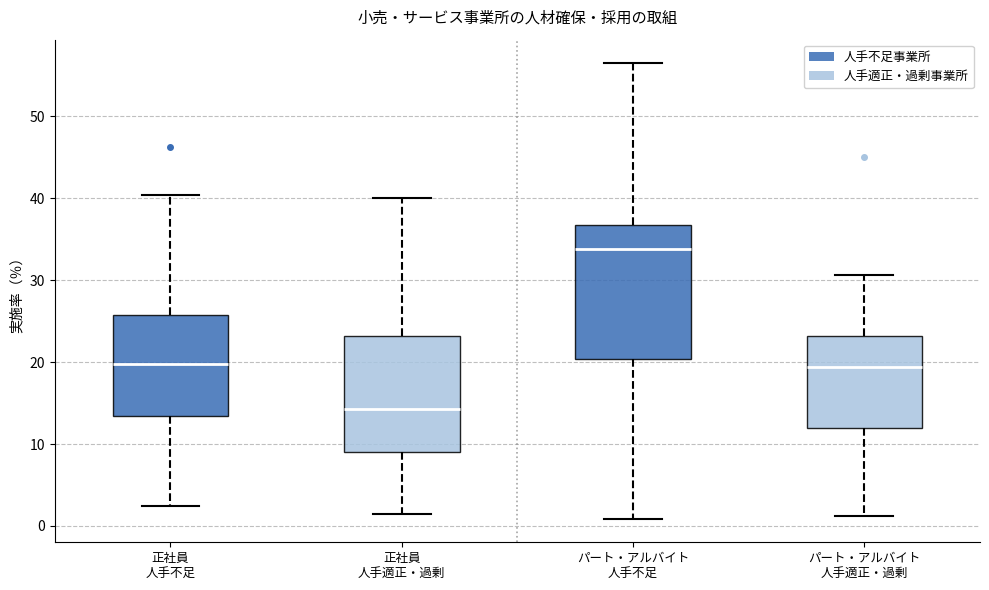

Reading left to right, read every box against the y-axis: the position of its median line, the range the box covers, and the ends of its whiskers. The values are not printed on the chart, so give them approximately, as read against the axis.

正社員 人手不足: median 20, box 13 to 26, whiskers 2 to 40
正社員 人手適正・過剰: median 14, box 9 to 23, whiskers 2 to 40
パート・アルバイト 人手不足: median 34, box 20 to 37, whiskers 1 to 57
パート・アルバイト 人手適正・過剰: median 19, box 12 to 23, whiskers 1 to 31